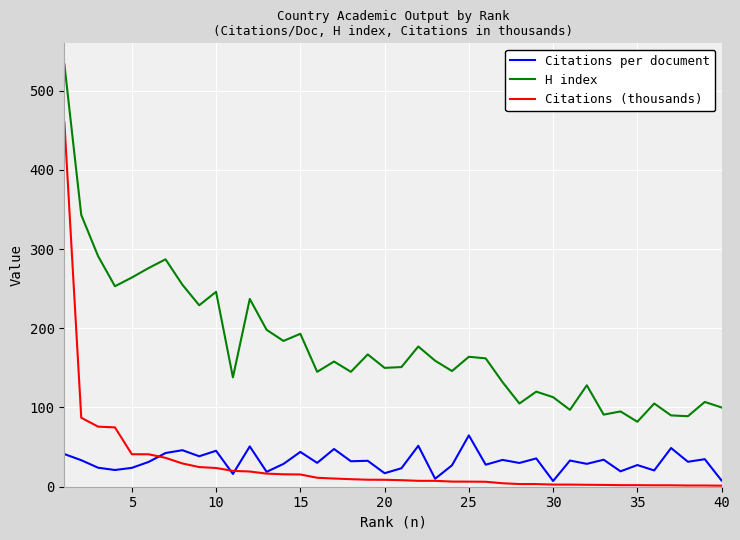

True or false: Citations per document and H index cross at least once.

False